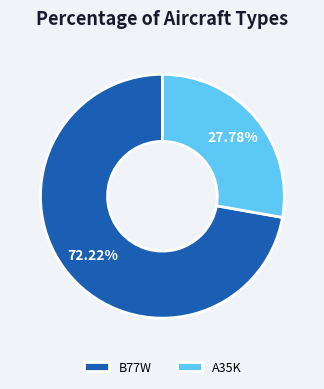

How many segments does this pie chart have?

2